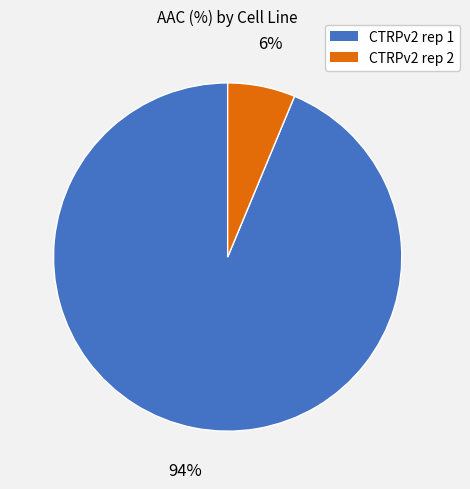

Is the sum of CTRPv2 rep 1 and CTRPv2 rep 2 greater than half?

Yes